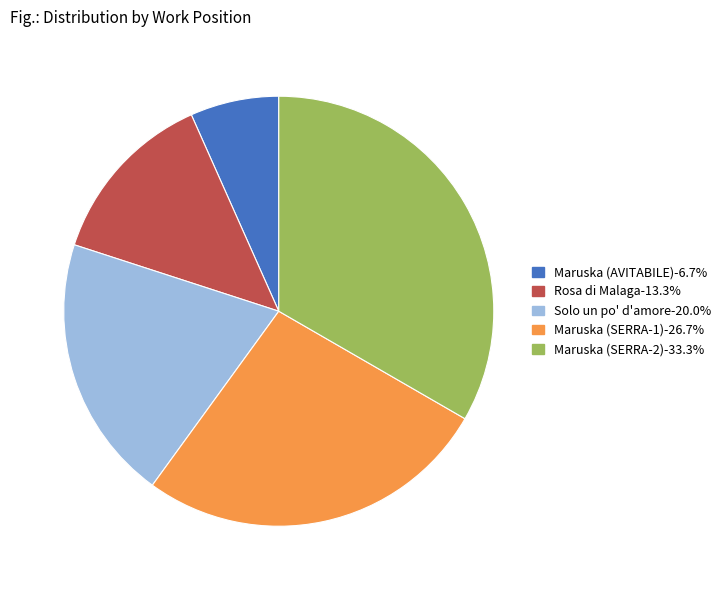

Is there any slice that represents more than half of the pie?

No